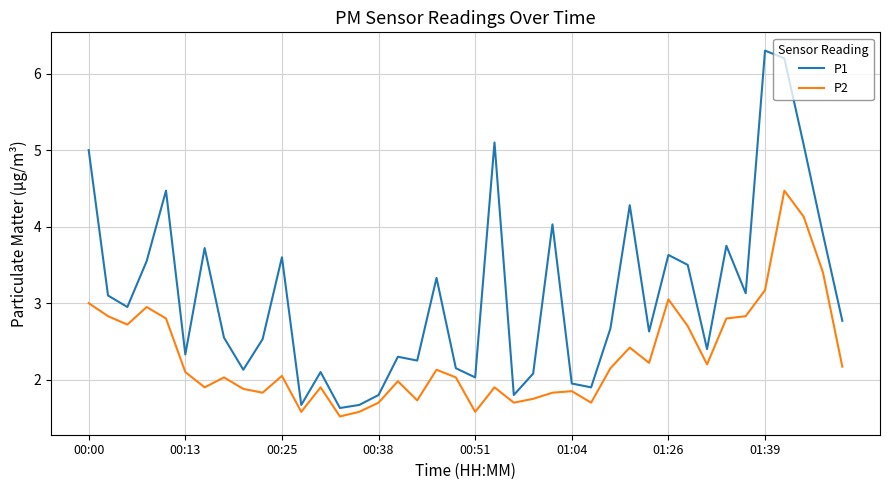

Which series has the largest total across all categories?

P1